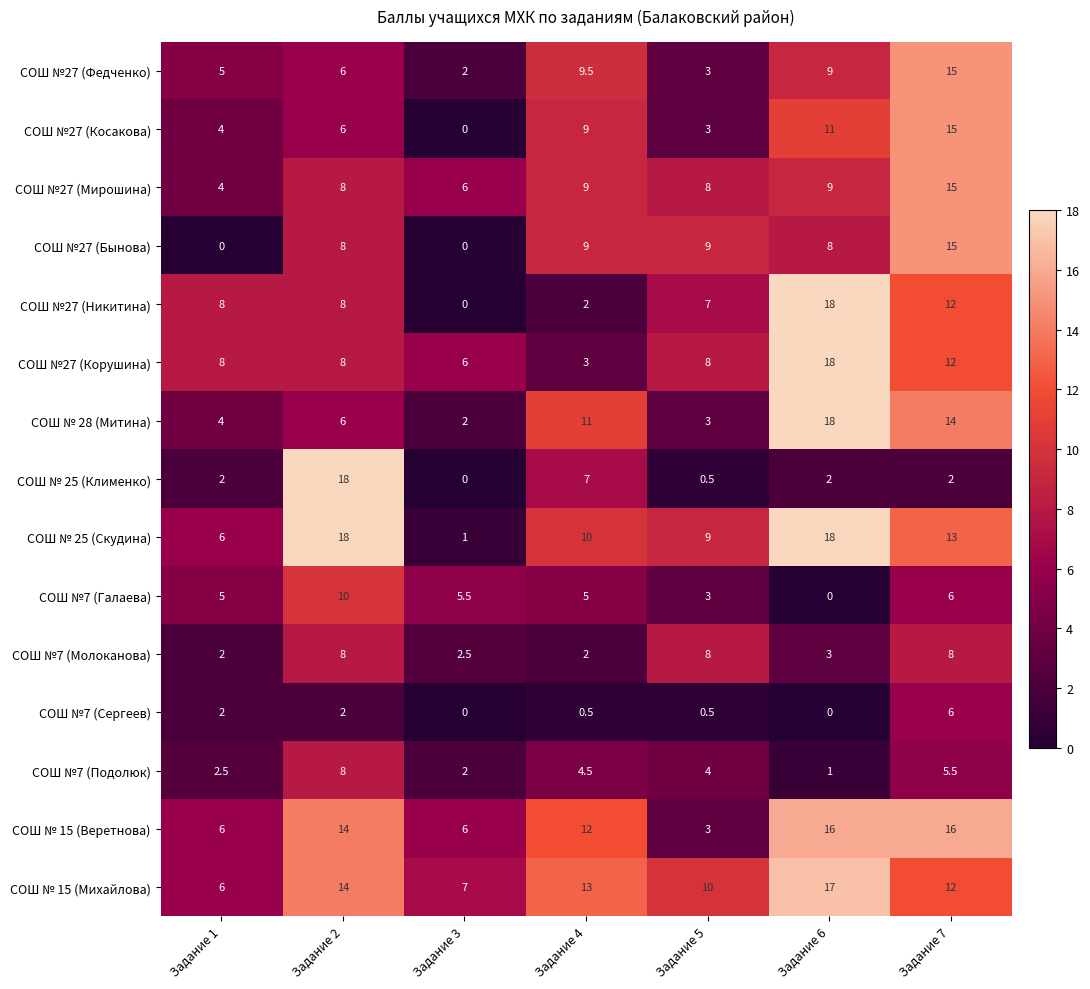

What is the greatest value displayed?

18.0